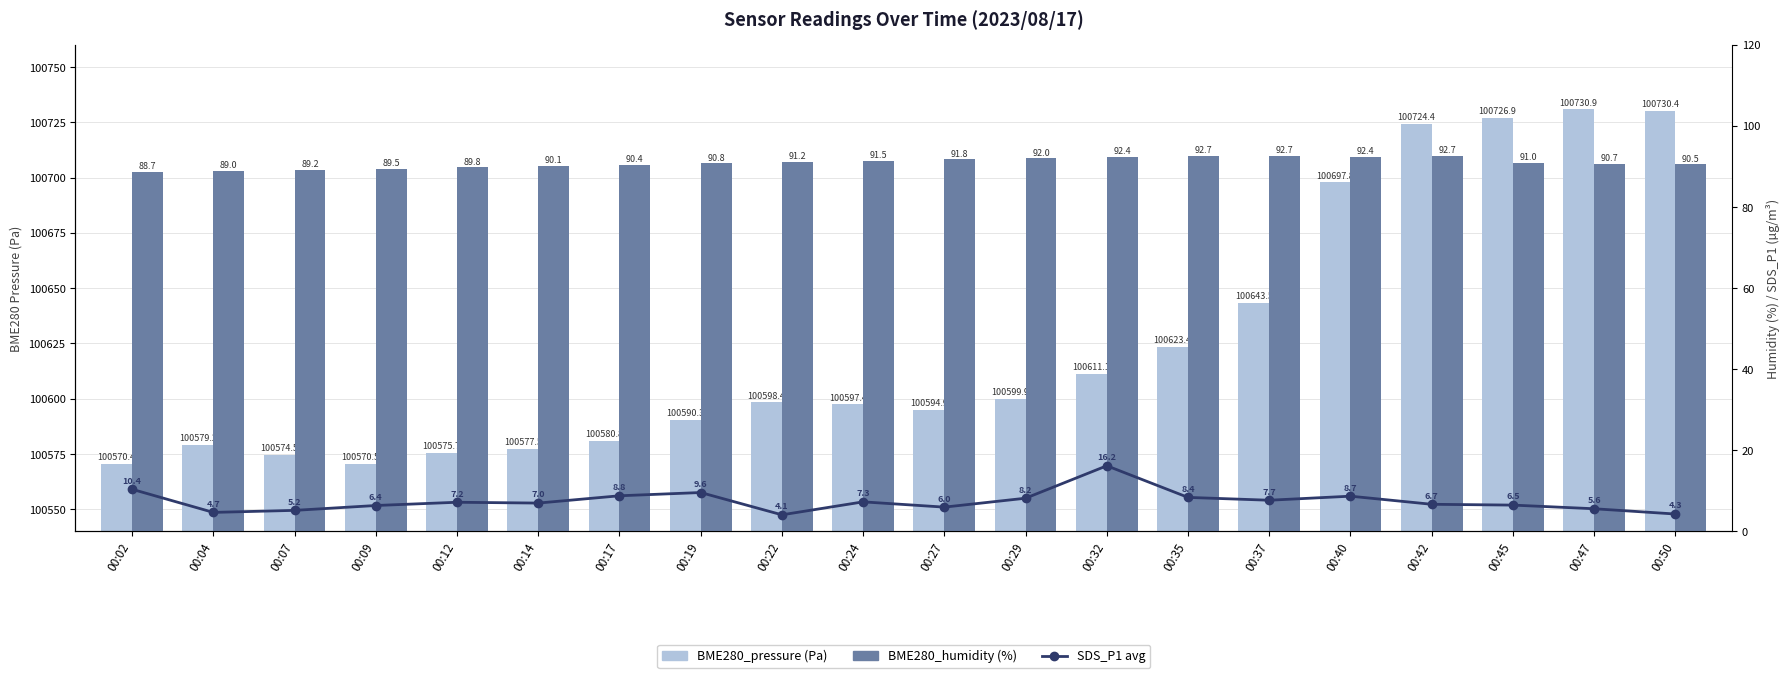

What is the value of the BME280_pressure bar at the 1st from the left?

100570.4